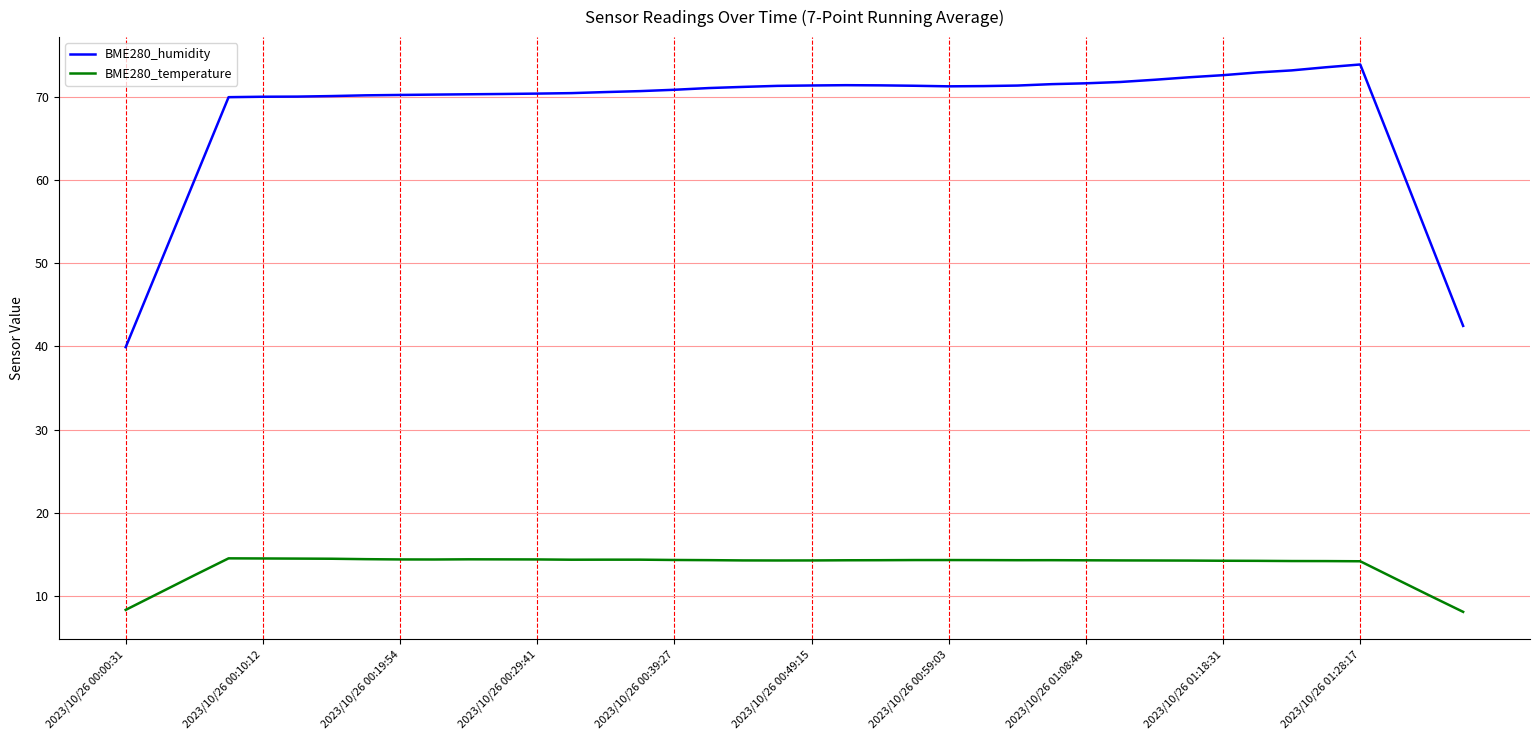

List the series in order of their overall mean, highest first.

BME280_humidity, BME280_temperature